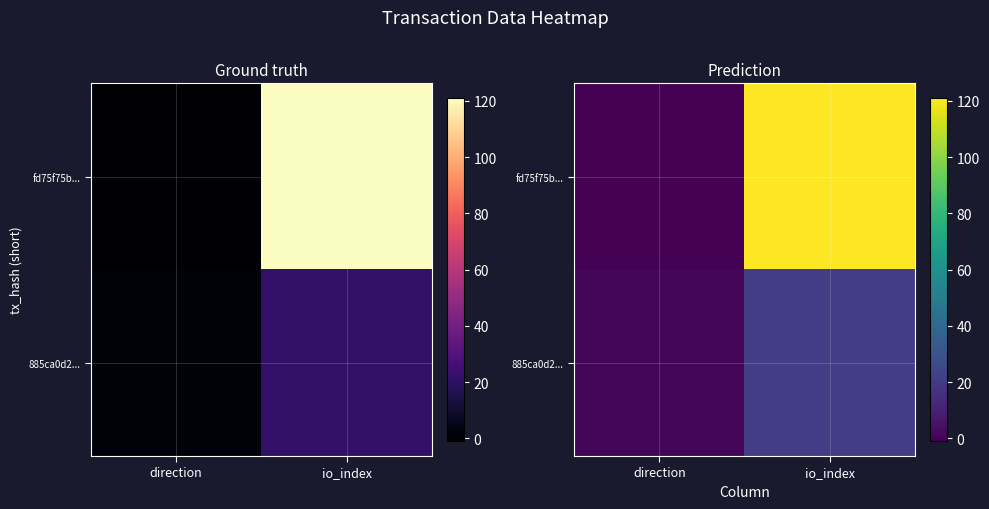

What is the total value across all series at io_index?

142